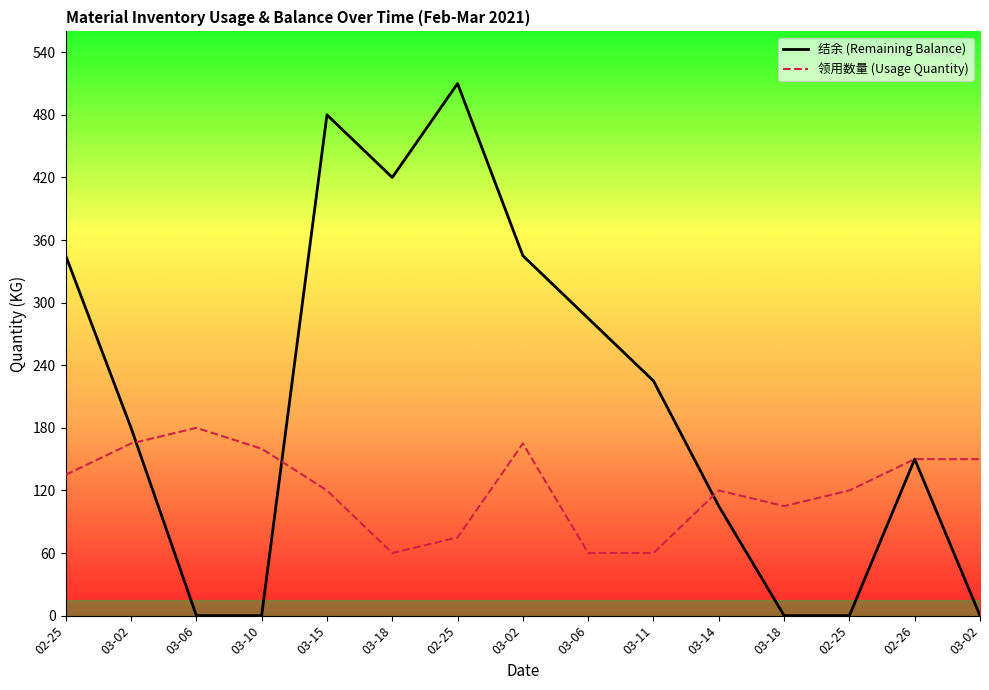

What is the label of the 8th point from the left?

03-02